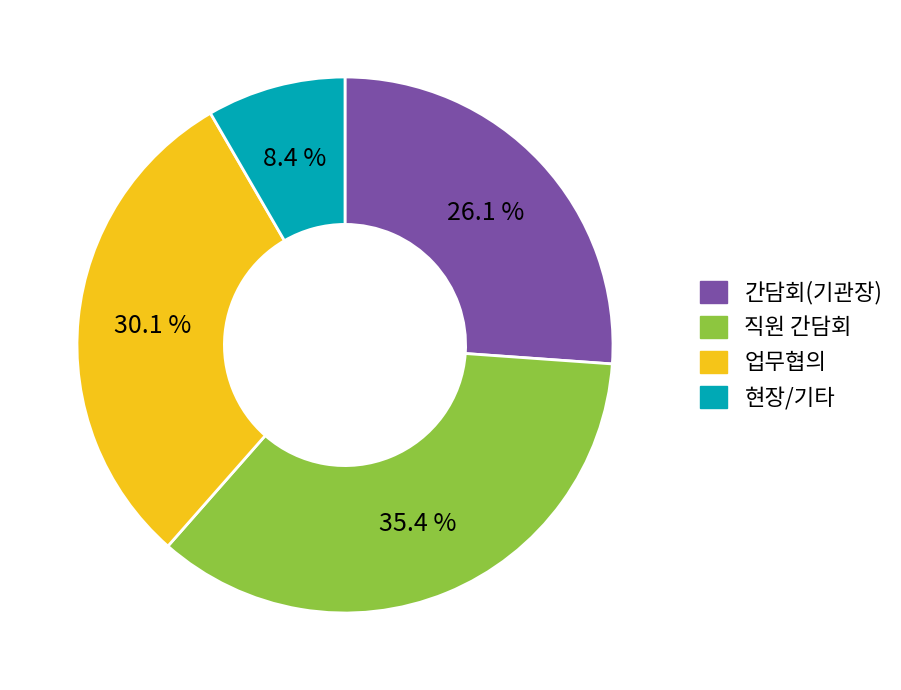

Does any single category account for the majority?

No